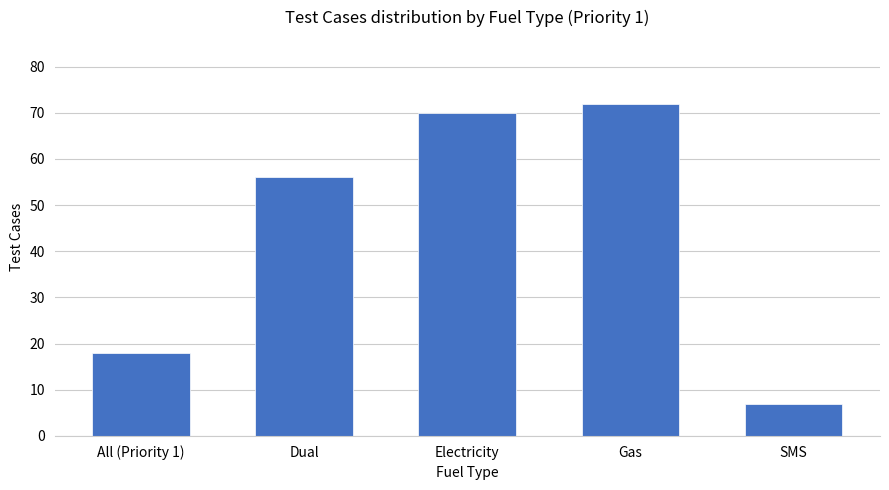

What is the difference between the maximum and minimum values?

65